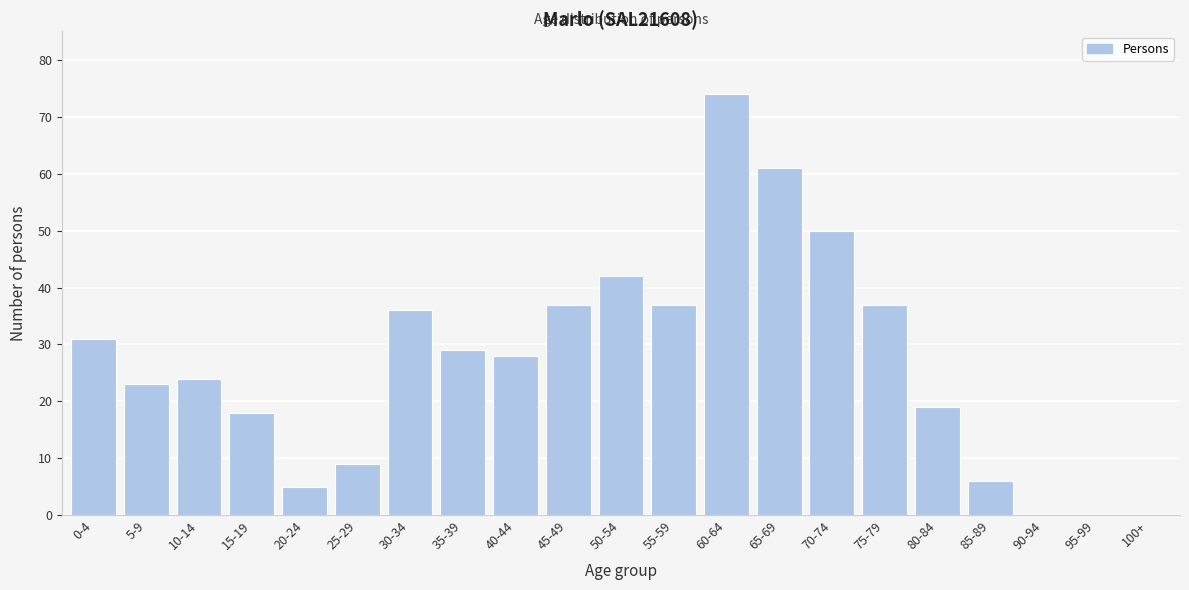

Reading left to right, what are all the values shown in this chart?

0-4=31	5-9=23	10-14=24	15-19=18	20-24=5	25-29=9	30-34=36	35-39=29	40-44=28	45-49=37	50-54=42	55-59=37	60-64=74	65-69=61	70-74=50	75-79=37	80-84=19	85-89=6	90-94=0	95-99=0	100+=0